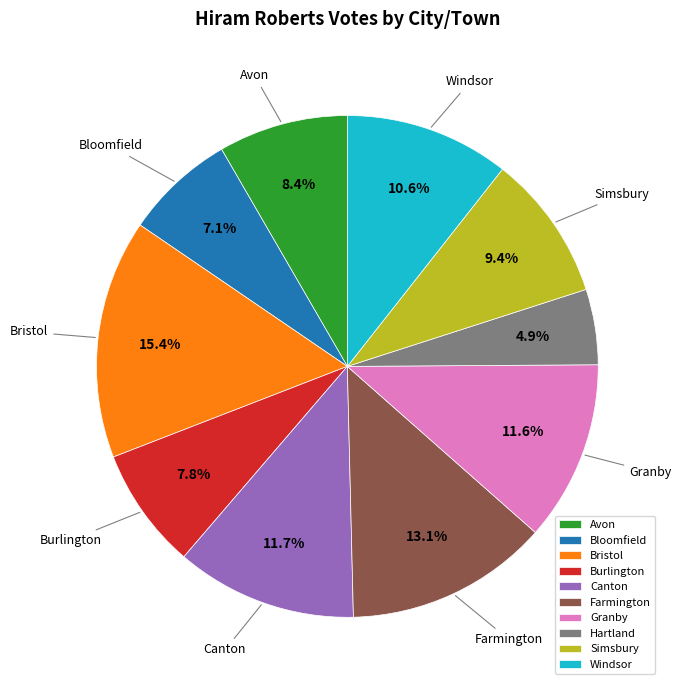

The Canton slice represents 12% of the pie. True or false?

True